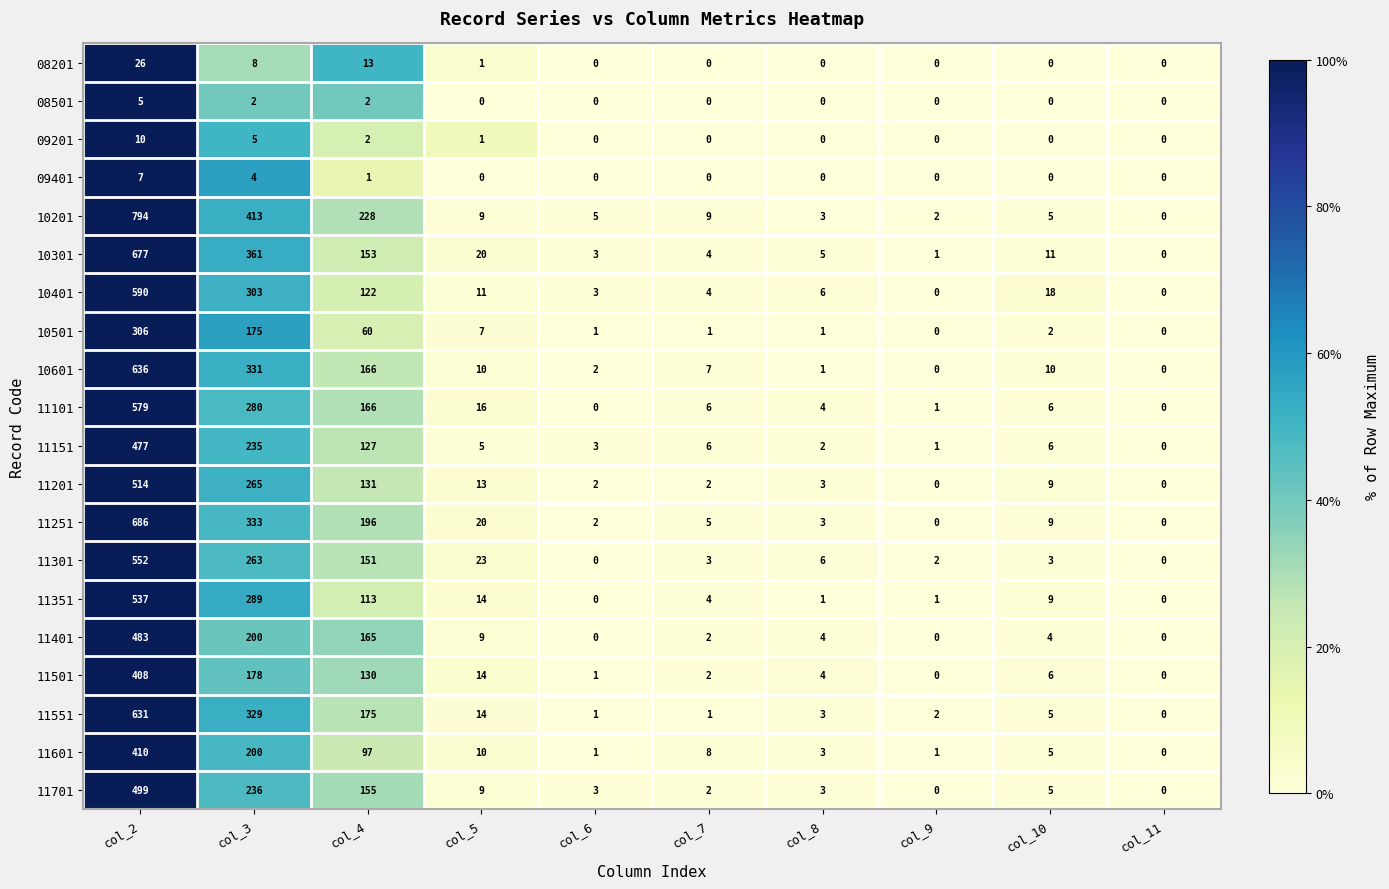

Which series has the largest total across all categories?

10201